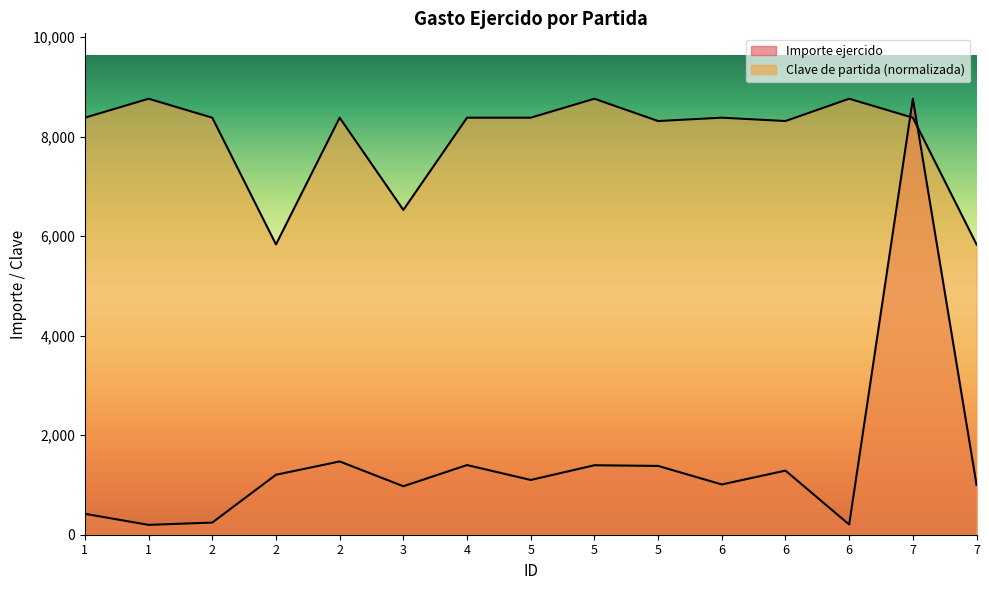

At which category does Clave de partida reach its first local peak?

1